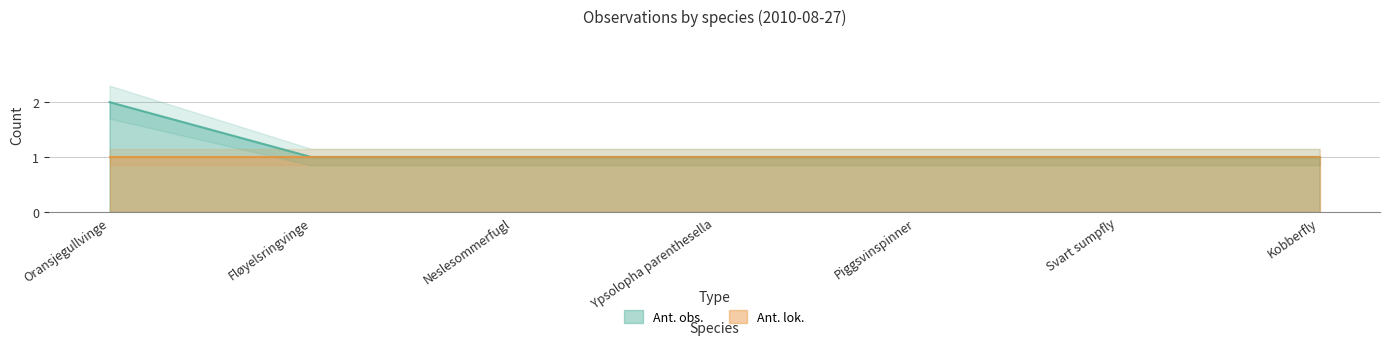

The chart shows a value of 1 at Fløyelsringvinge. True or false?

True